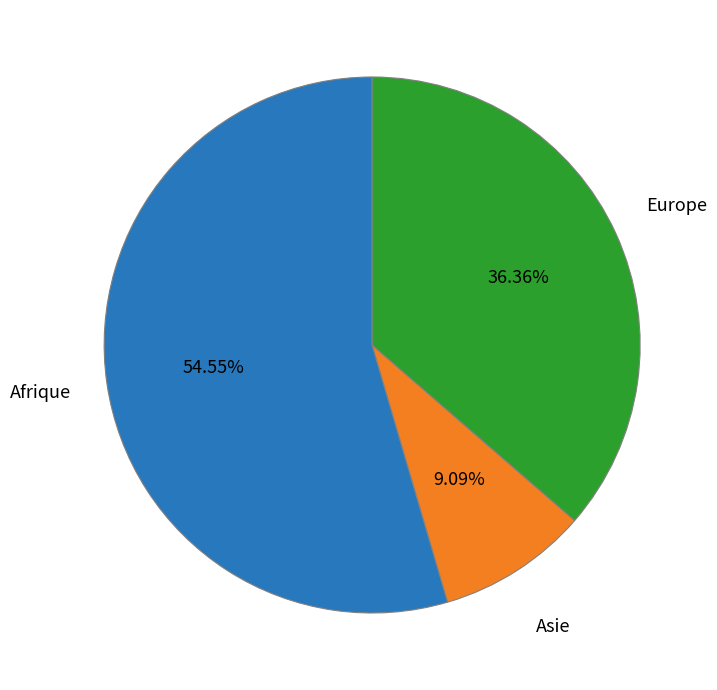

Rank the categories by value from highest to lowest.

Afrique, Europe, Asie